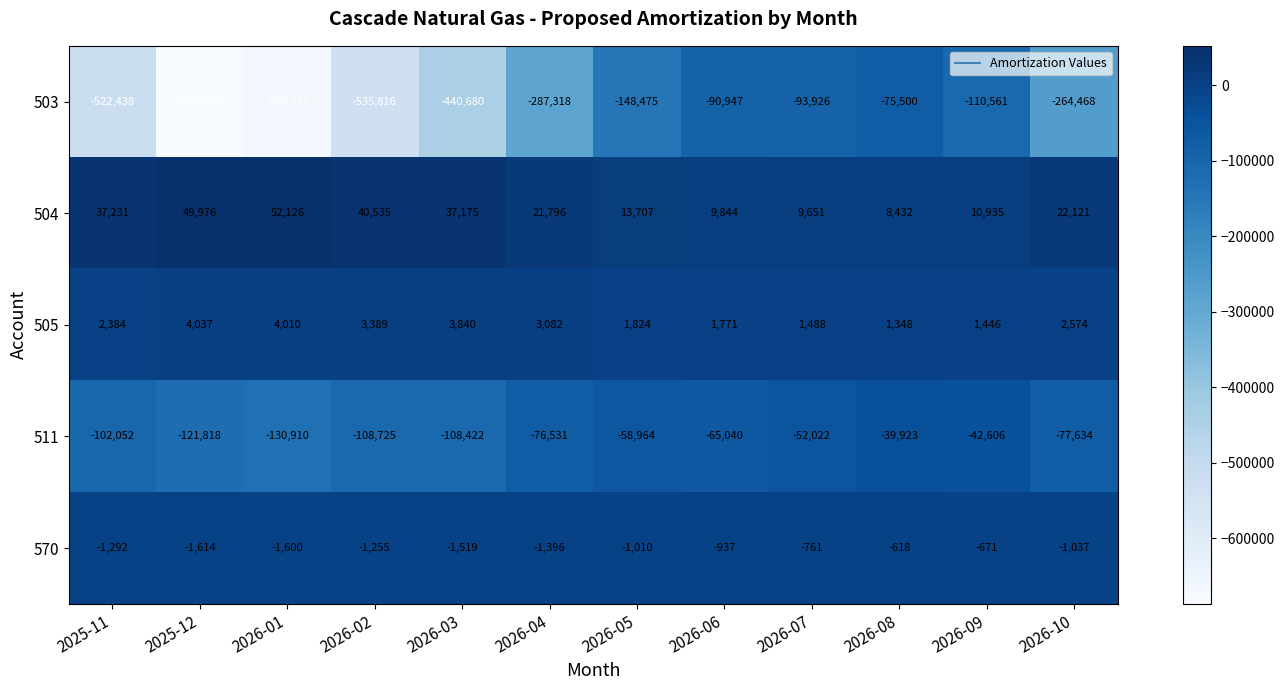

What is the average value of the 511 series?

-82054